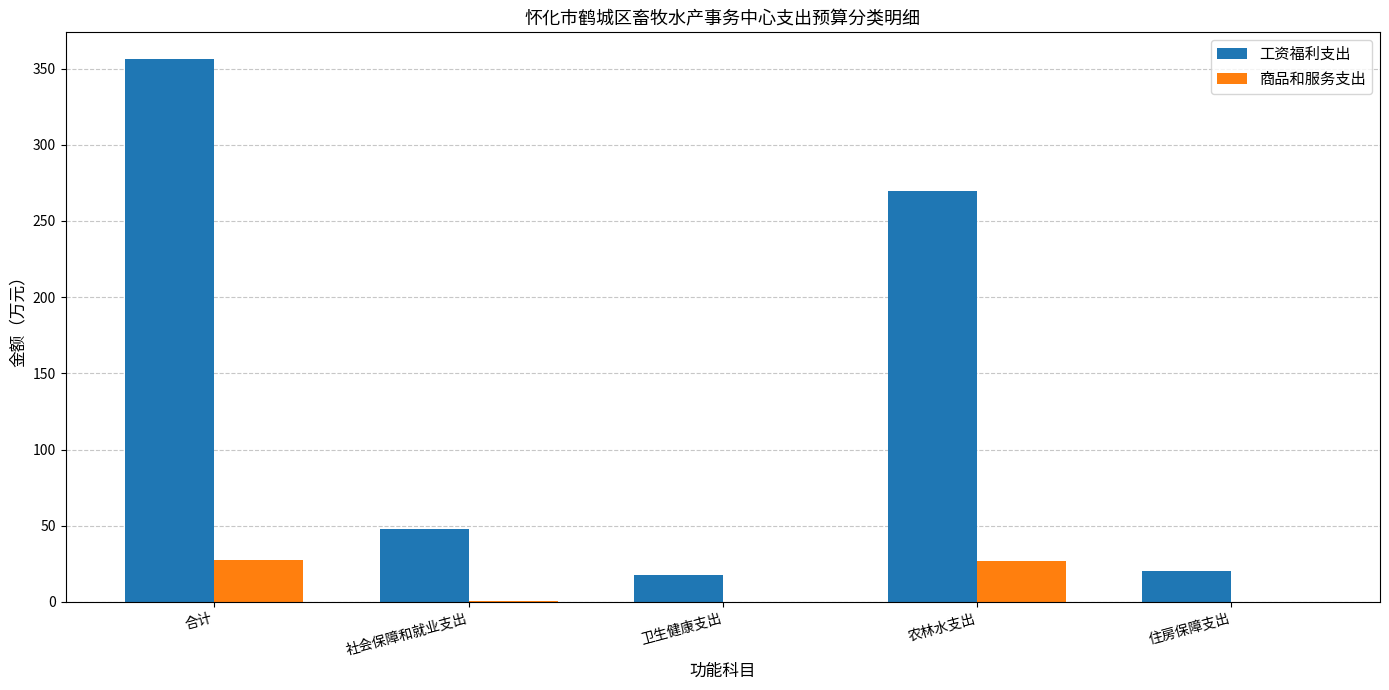

What are all the series names shown in the legend?

工资福利支出, 商品和服务支出